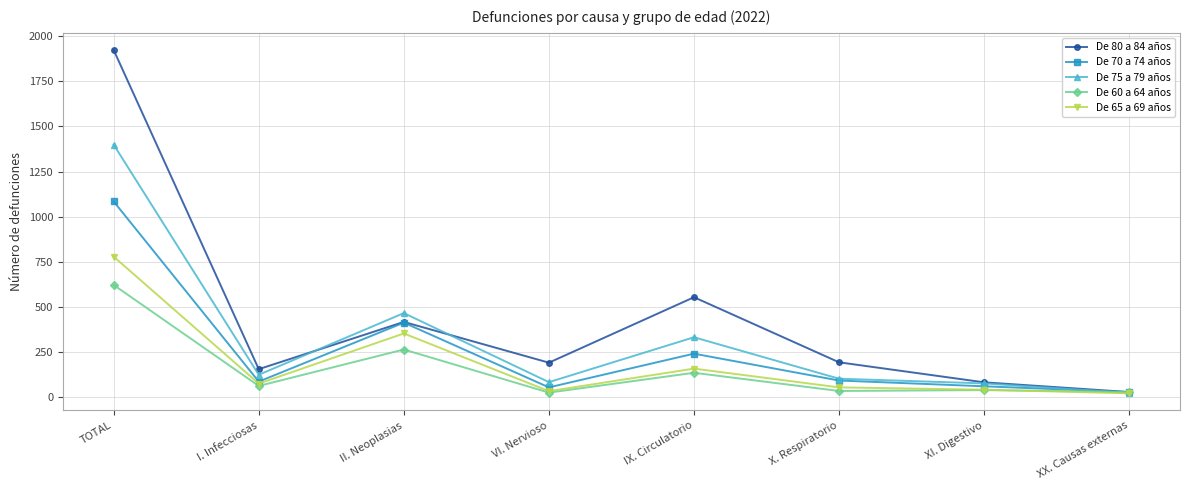

The value of De 75 a 79 años at II. Neoplasias is 465. True or false?

True